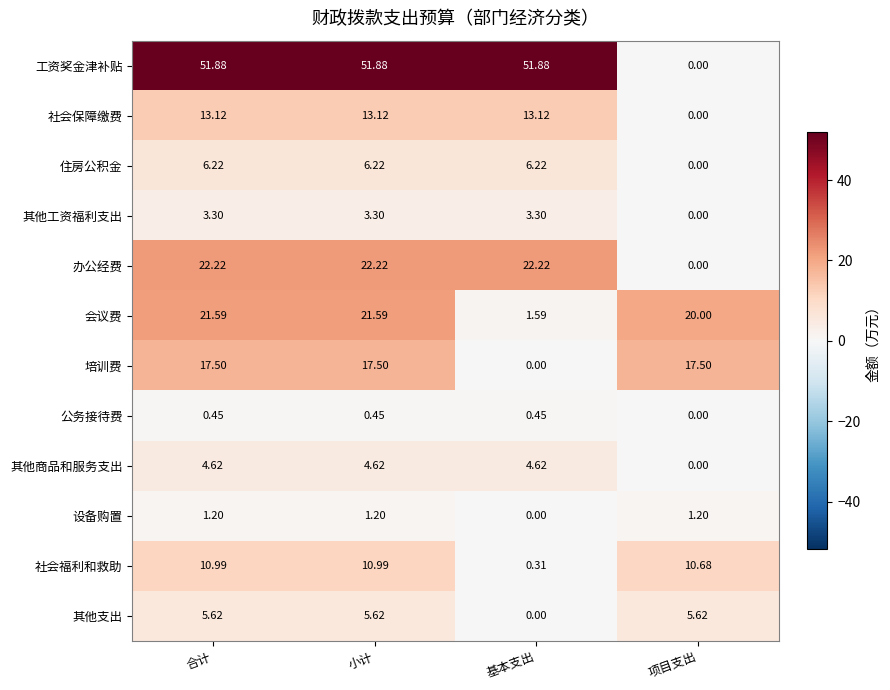

At 小计, list the series in order from largest to smallest.

工资奖金津补贴, 办公经费, 会议费, 培训费, 社会保障缴费, 社会福利和救助, 住房公积金, 其他支出, 其他商品和服务支出, 其他工资福利支出, 设备购置, 公务接待费